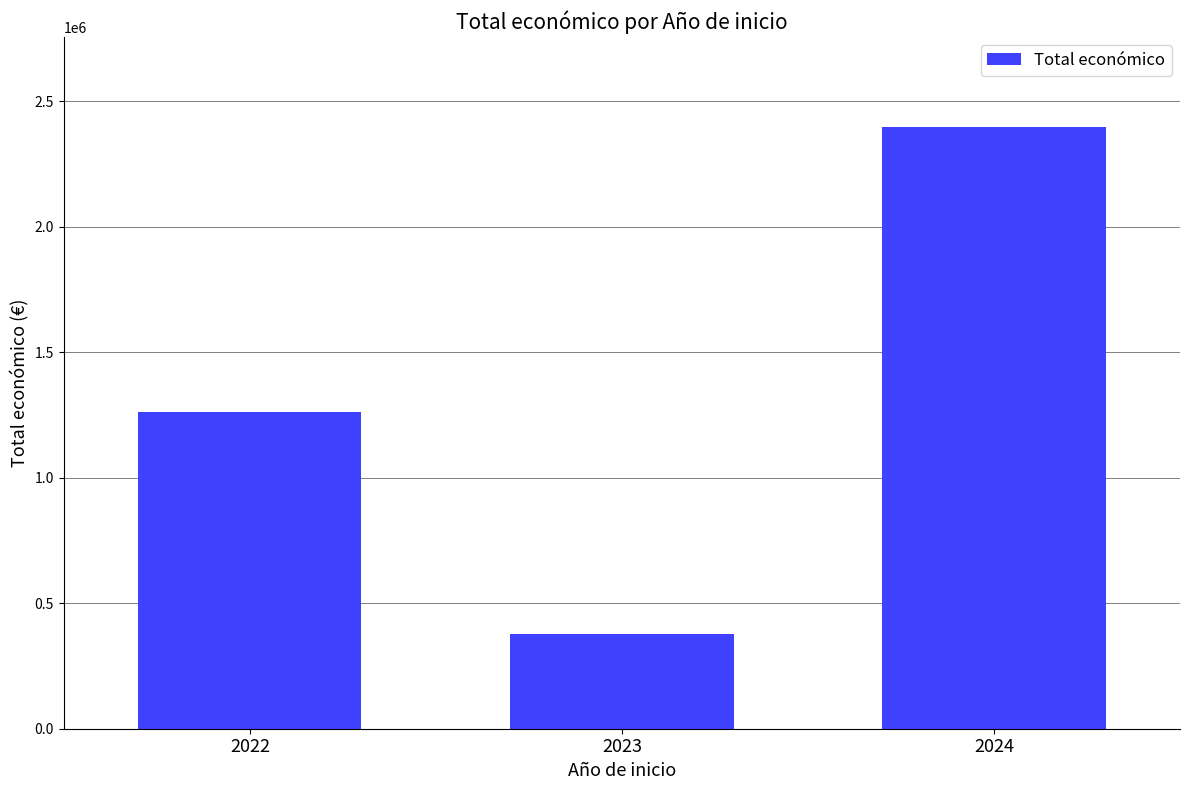

What is the smallest value displayed?

375516.0